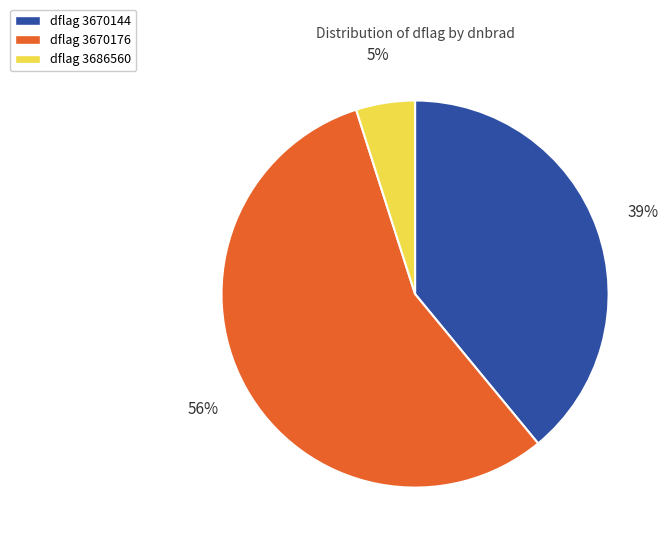

Is there a majority slice in this chart?

Yes